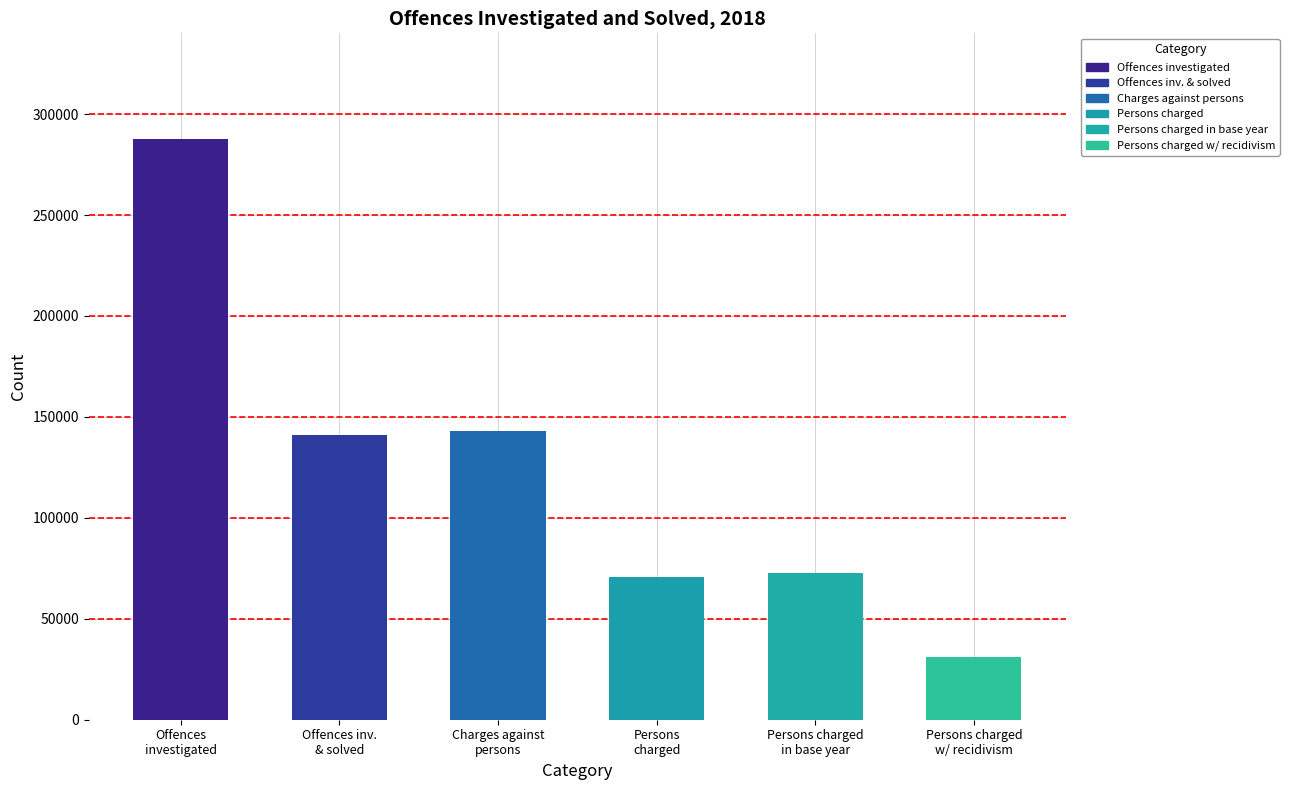

Which has a higher value, Offences inv. & solved or Persons charged?

Offences inv. & solved